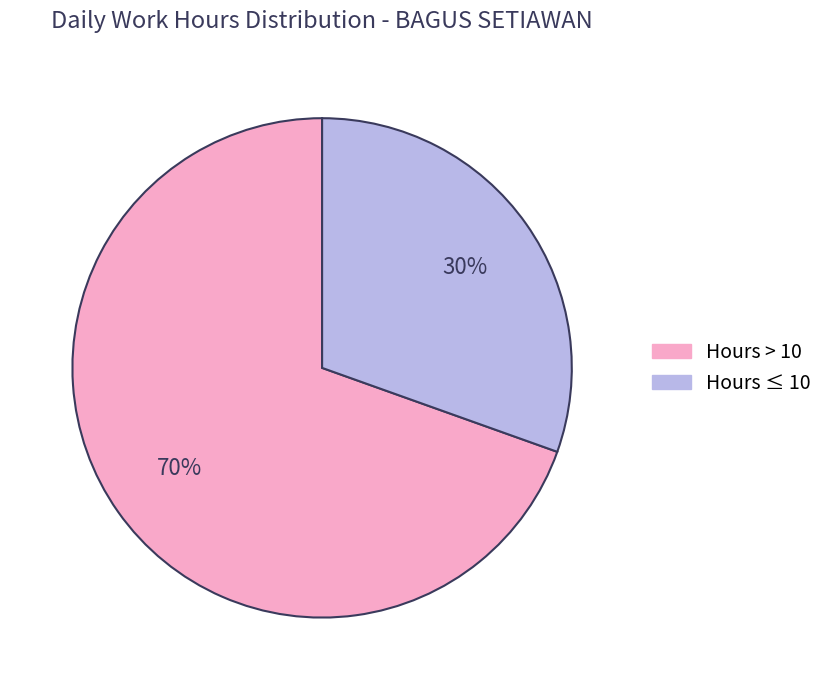

How many segments does this pie chart have?

2